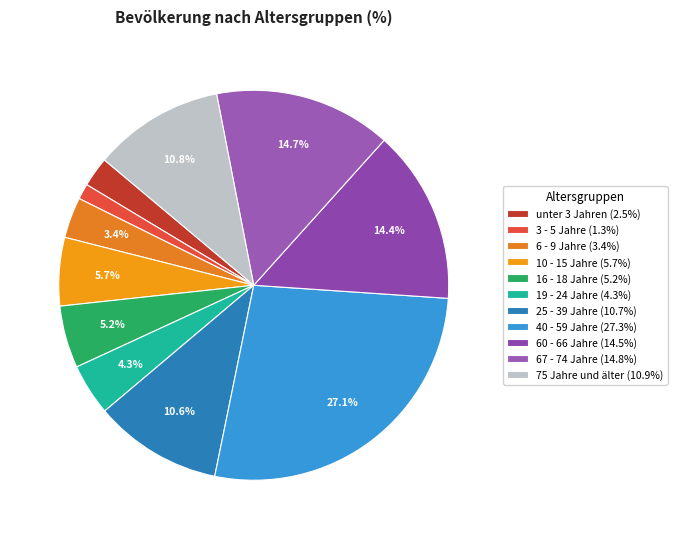

How many segments does this pie chart have?

11